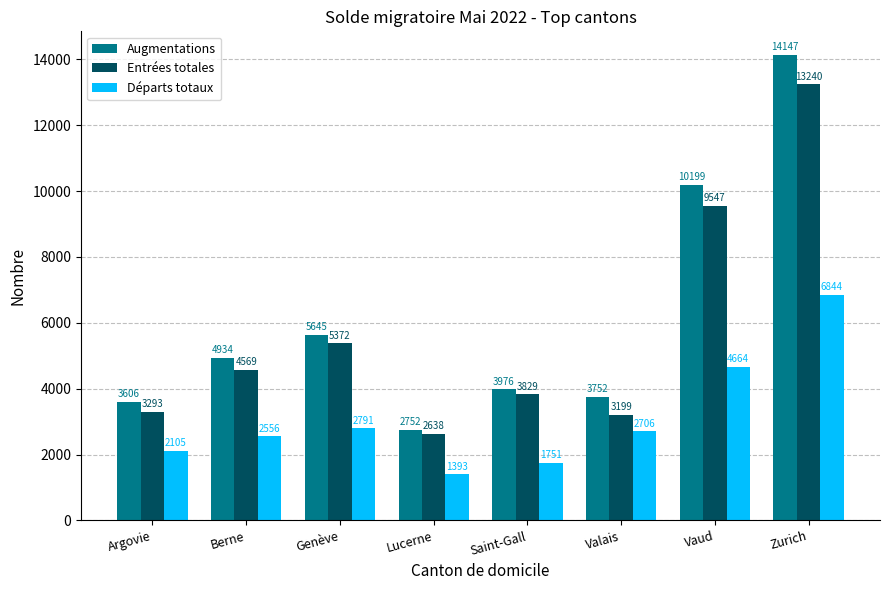

Is it true that Départs totaux equals 2791 at Genève?

True